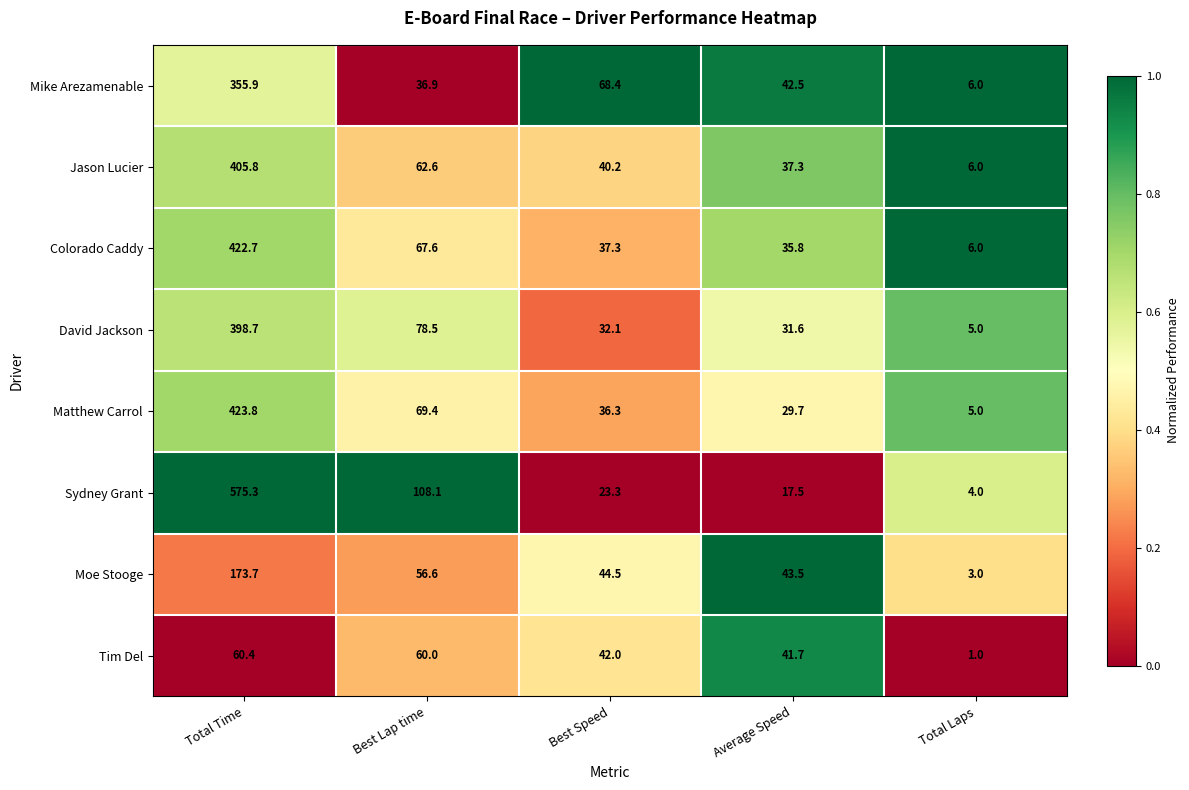

What is the greatest value displayed?

575.3